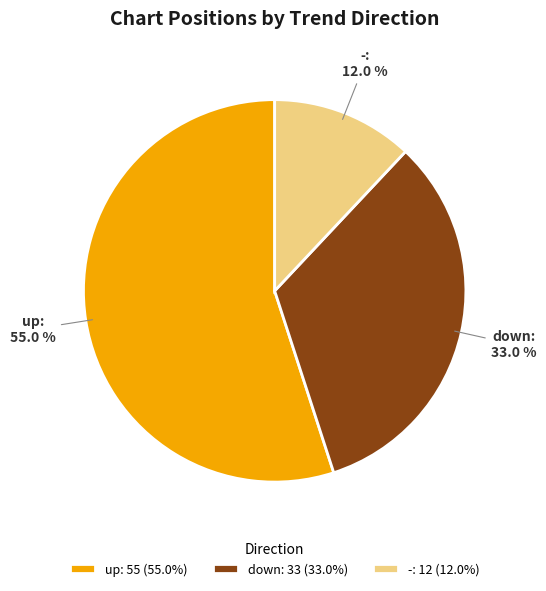

Is it true that up is 44% of the pie?

False